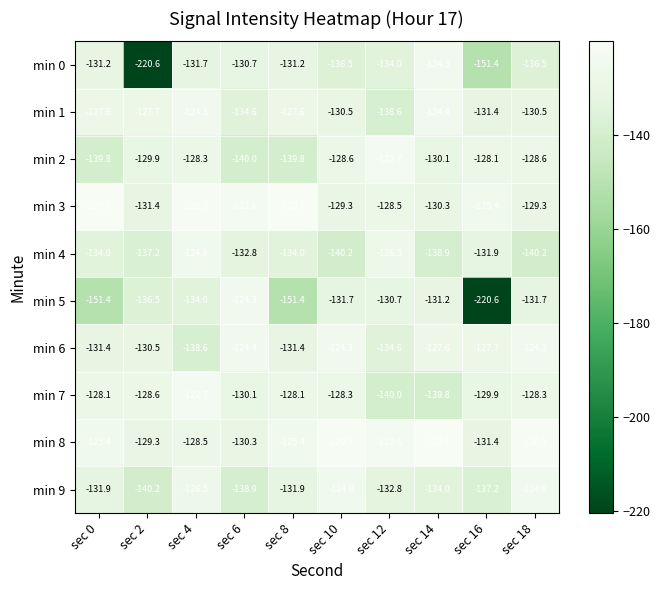

What is the approximate value of min 1 at sec 2?

-127.7